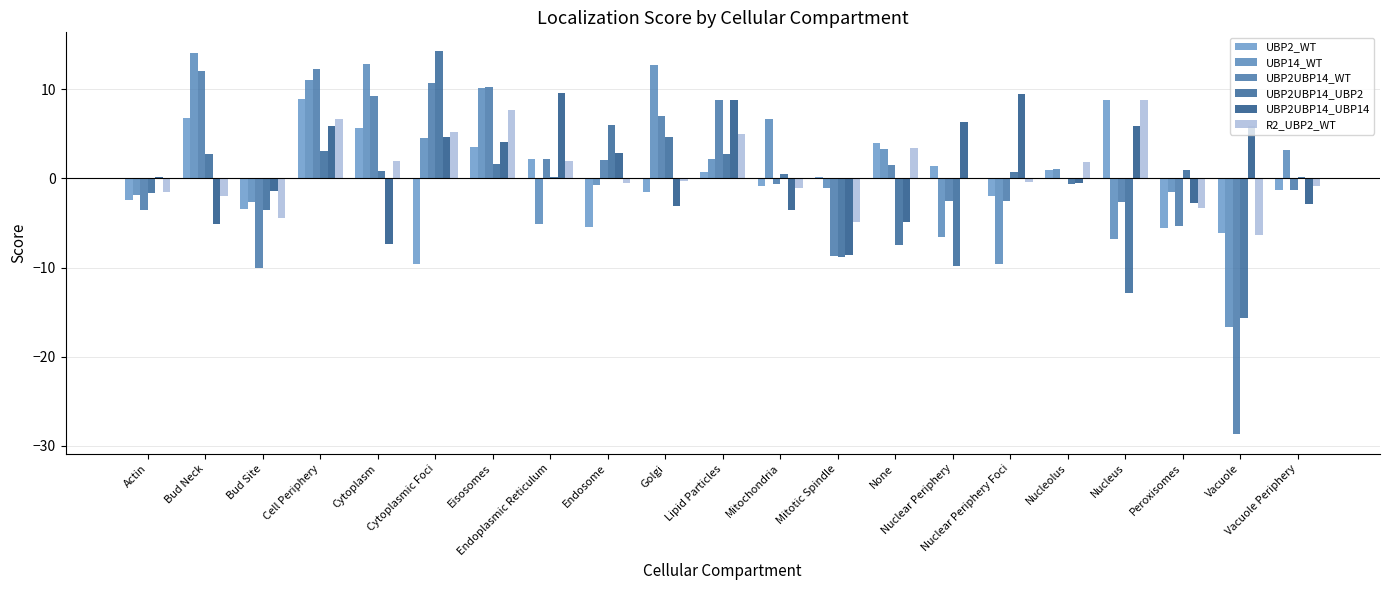

True or false: UBP2UBP14_UBP14 has a value of 4.6 at Cytoplasmic Foci.

True